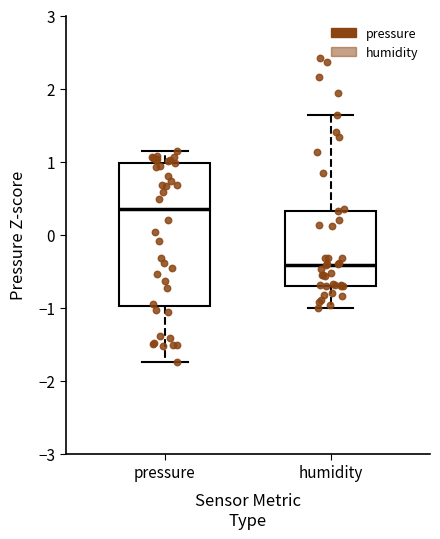

Which box has the highest median line?

pressure